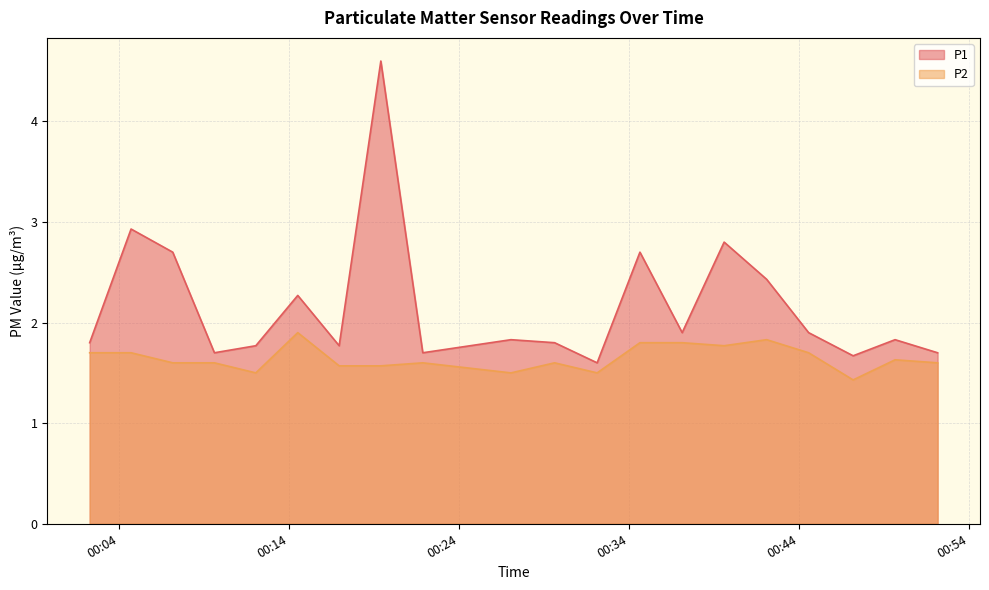

Does the chart display data point markers on the line(s)?

No